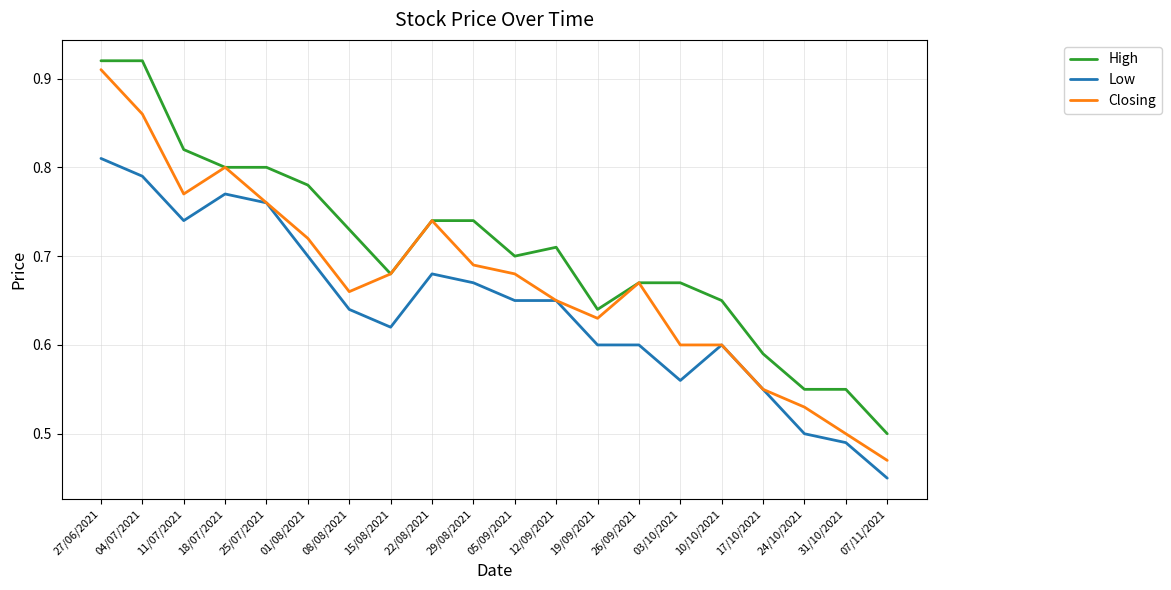

How many Low values are between 0 and 1?

20